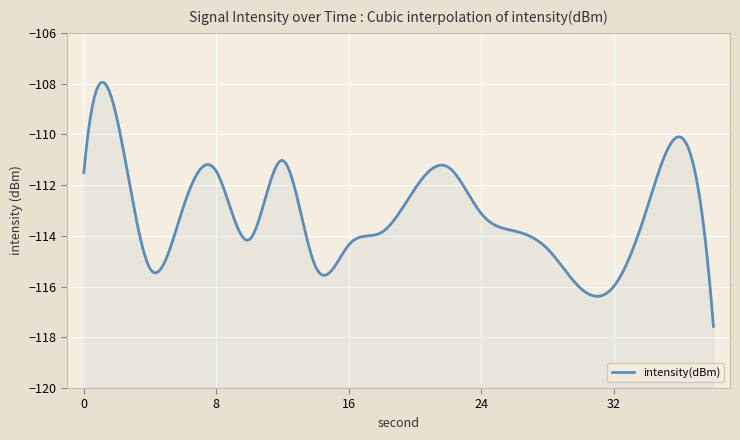

How many lines are shown in the chart?

1